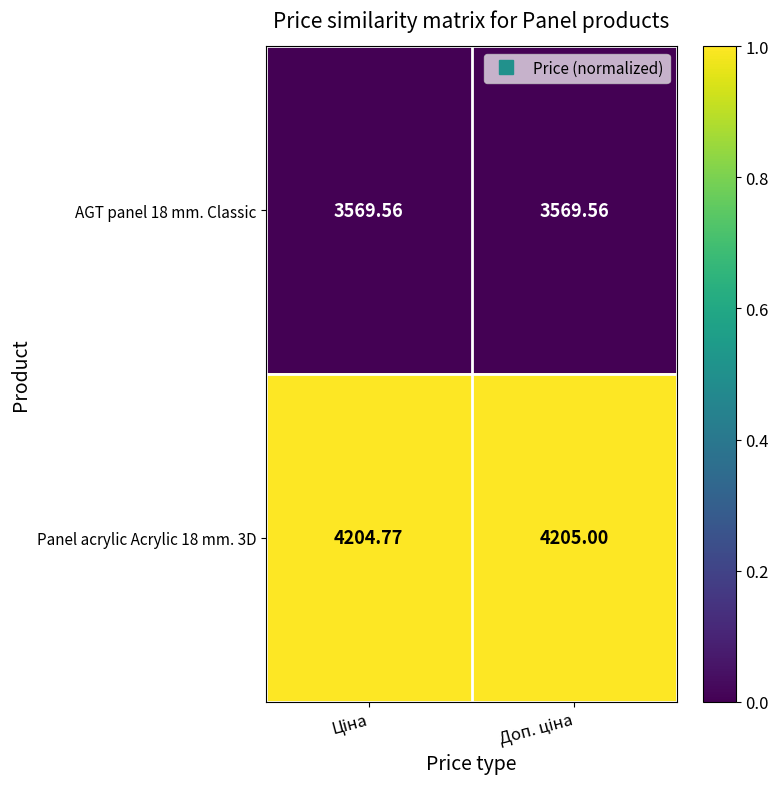

How many categories are shown in the chart?

2